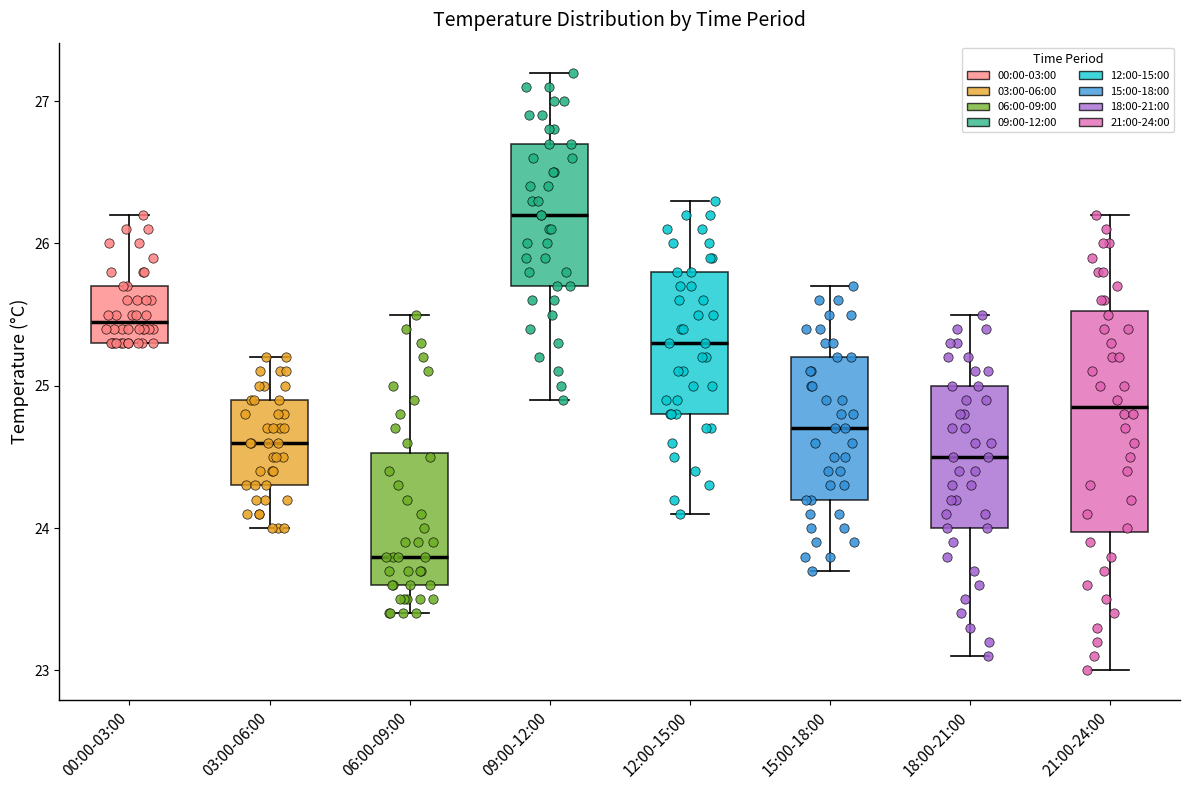

Which box is the tallest, from its lower edge to its upper edge?

21:00-24:00